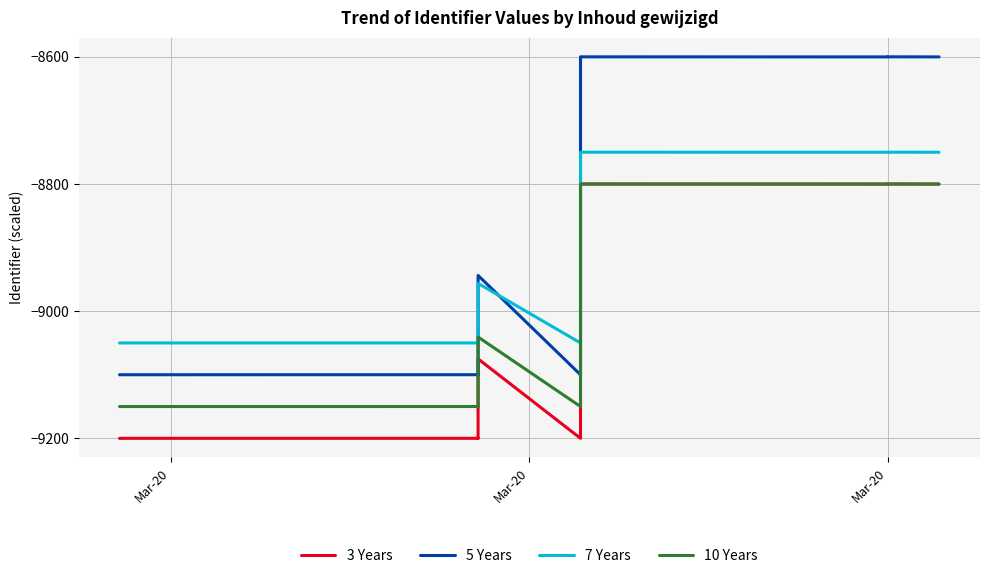

Where is the first local maximum for 5 Years?

Mar-20